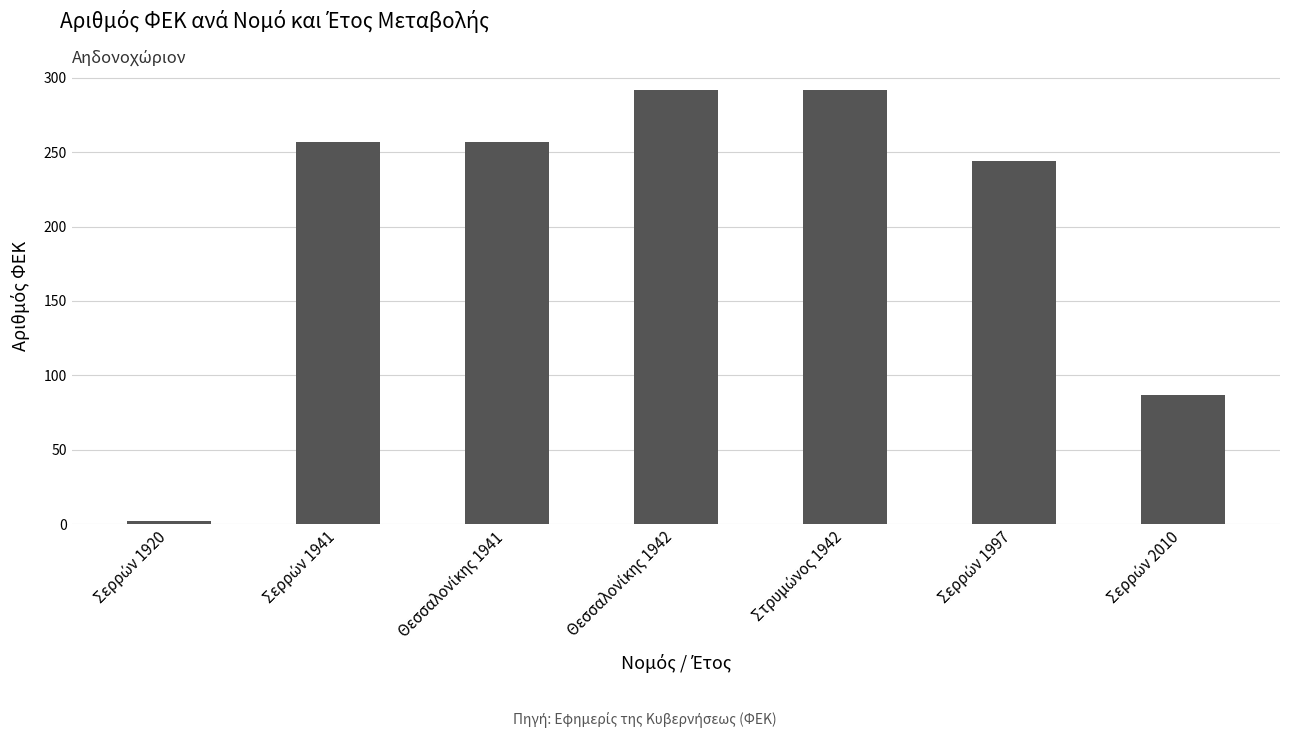

What is the value of the 6th bar from the left?

244